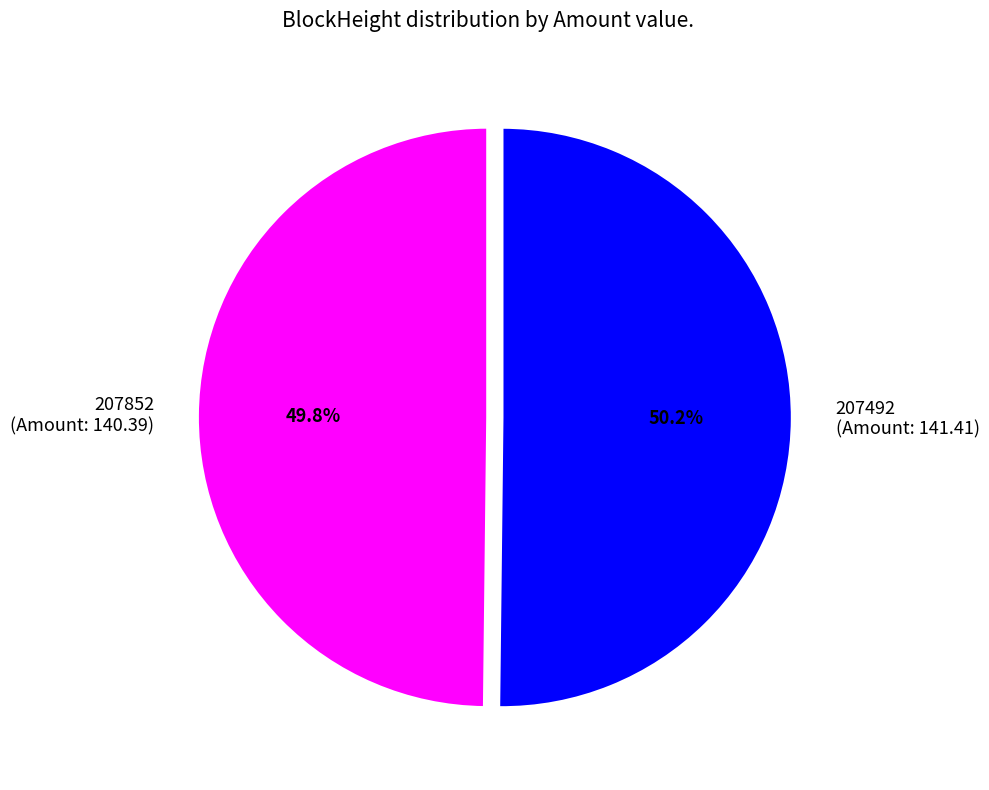

Approximately how many times larger is the value at 207492 (Amount: 141.41) compared to 207852 (Amount: 140.39)?

1.0